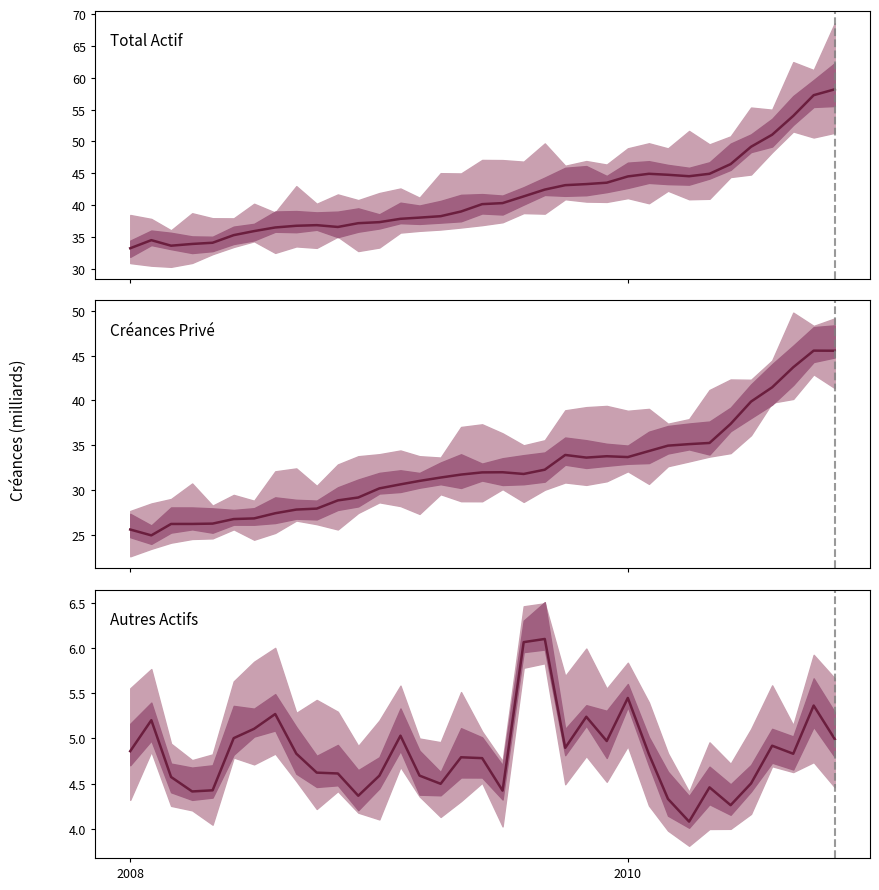

What are all the series names shown in the legend?

Total Actif, Créances Privé, Autres Actifs